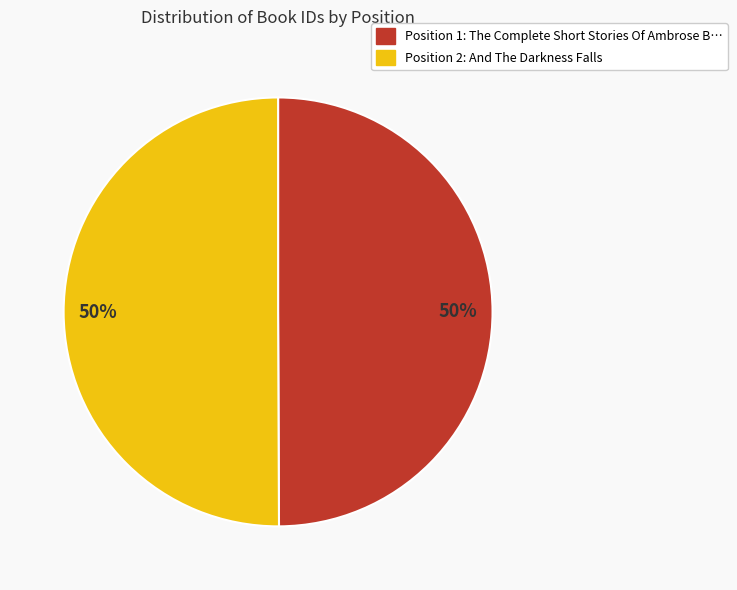

To the nearest percent, what portion does Position 1: The Complete Short Stories Of Ambrose B… represent?

50%